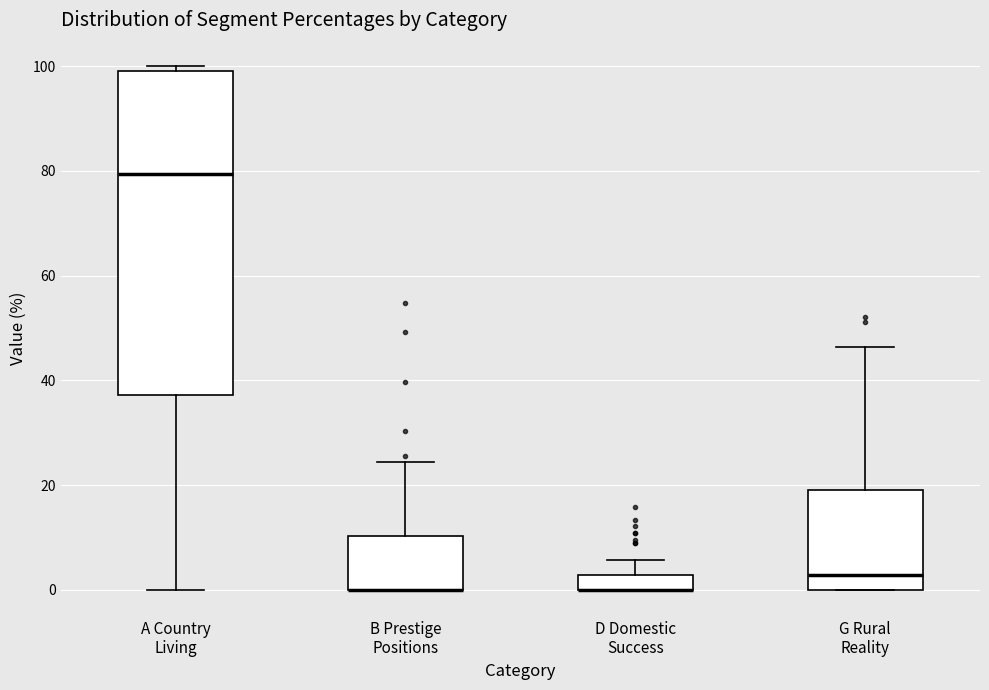

Comparing the boxes themselves (not the whiskers), which one is the tallest?

A Country Living